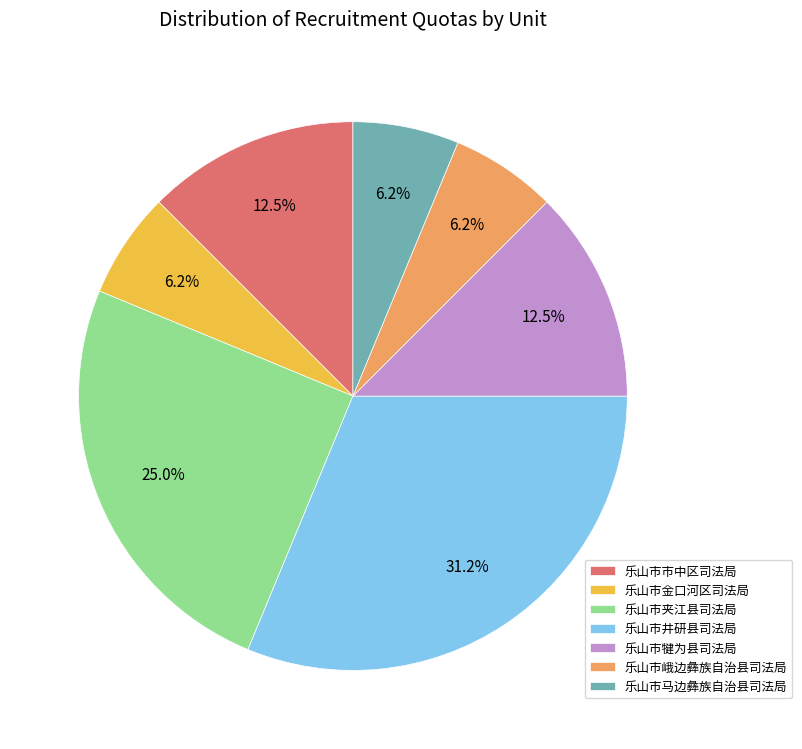

Is 乐山市犍为县司法局 the majority of the pie?

No